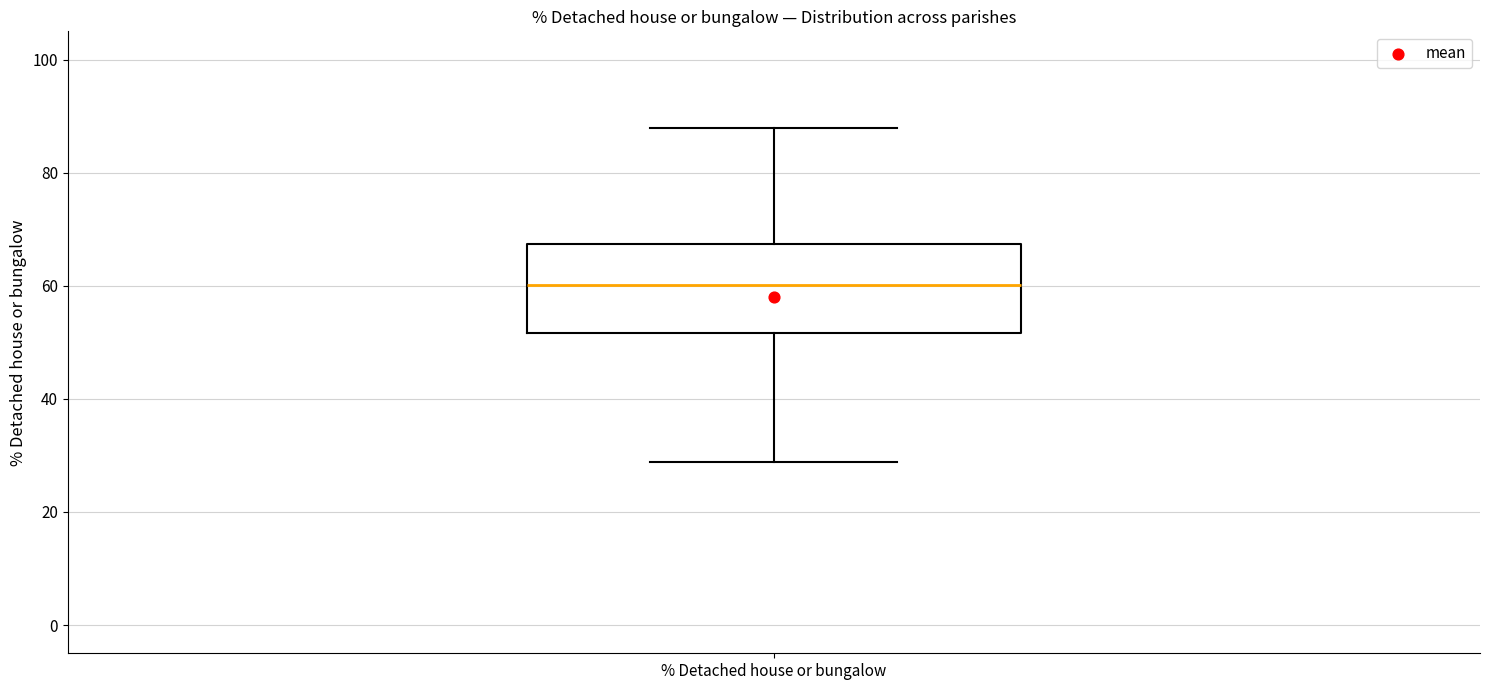

Read this box plot against the y-axis: the position of the median line, the range covered by the box, and the ends of both whiskers. The values are not printed on the chart, so give them approximately, as read against the axis.

median 60, box 52 to 68, whiskers 28 to 88